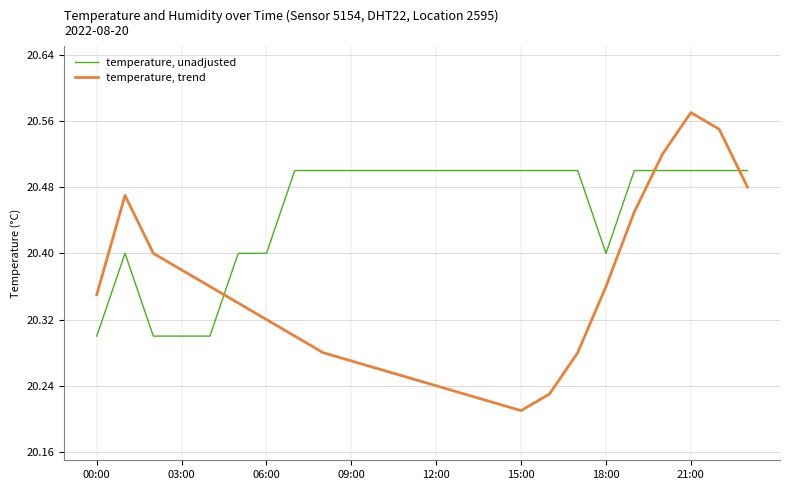

Rank the series by their average value, from highest to lowest.

temperature, unadjusted, temperature, trend